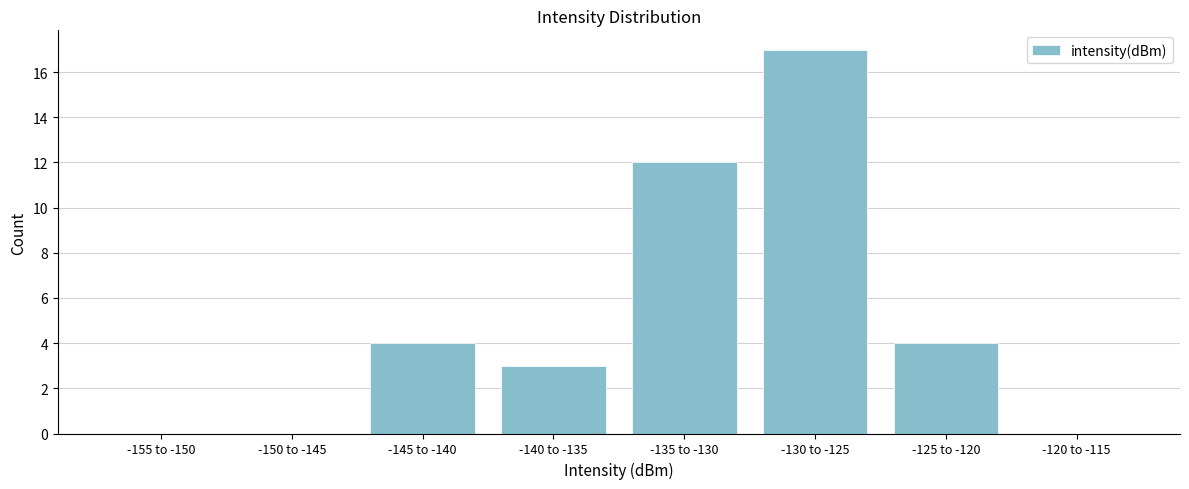

Reading right to left, list all the values displayed in this chart.

-120 to -115=0	-125 to -120=4	-130 to -125=17	-135 to -130=12	-140 to -135=3	-145 to -140=4	-150 to -145=0	-155 to -150=0